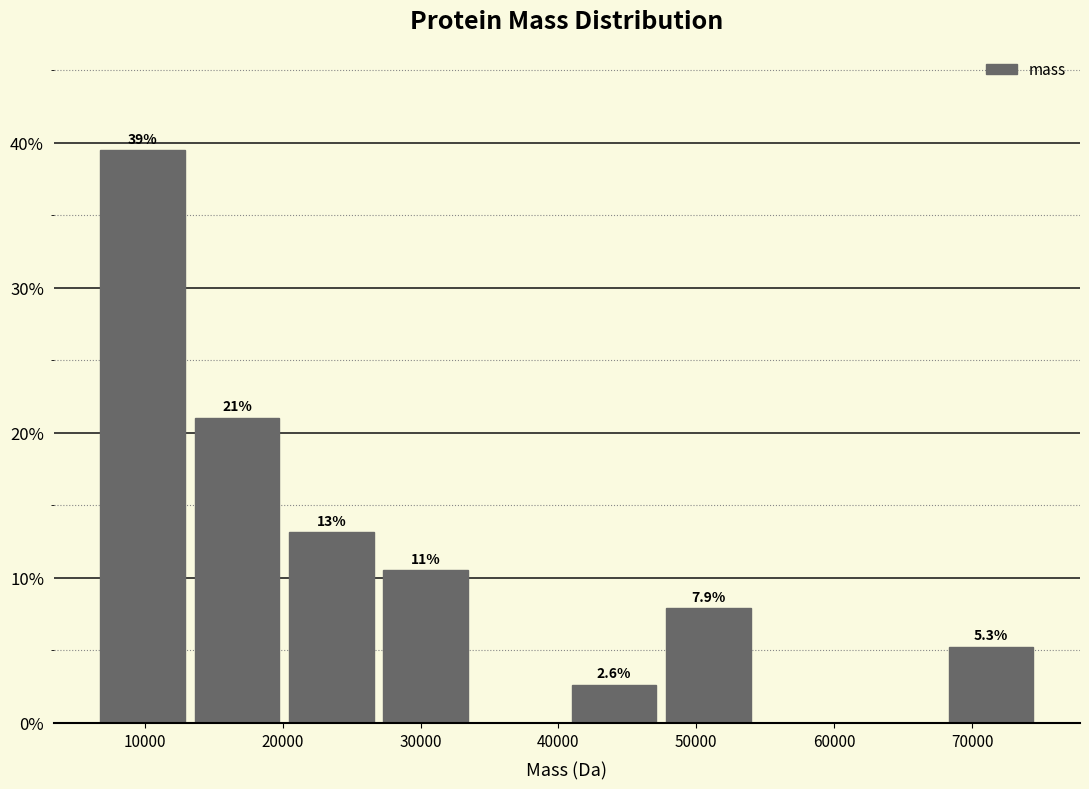

Which range on the x-axis has the tallest bar?

6000 to 13000